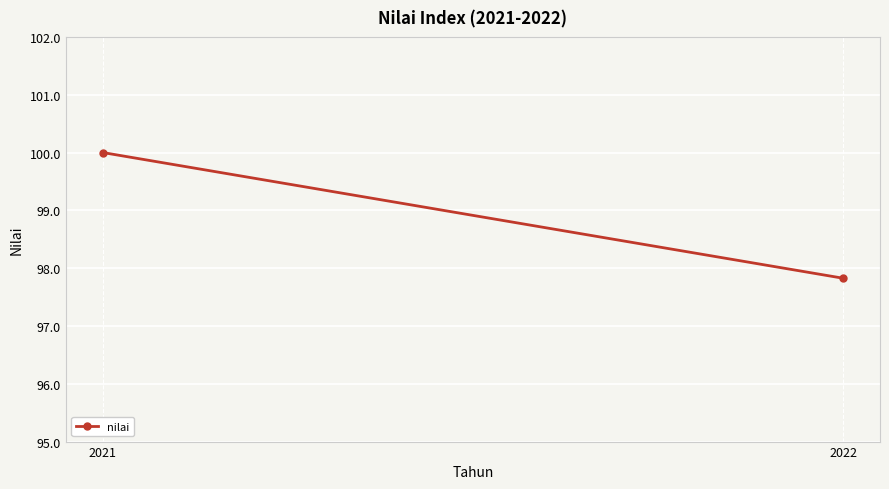

The value at 2022 is 97.8. True or false?

True